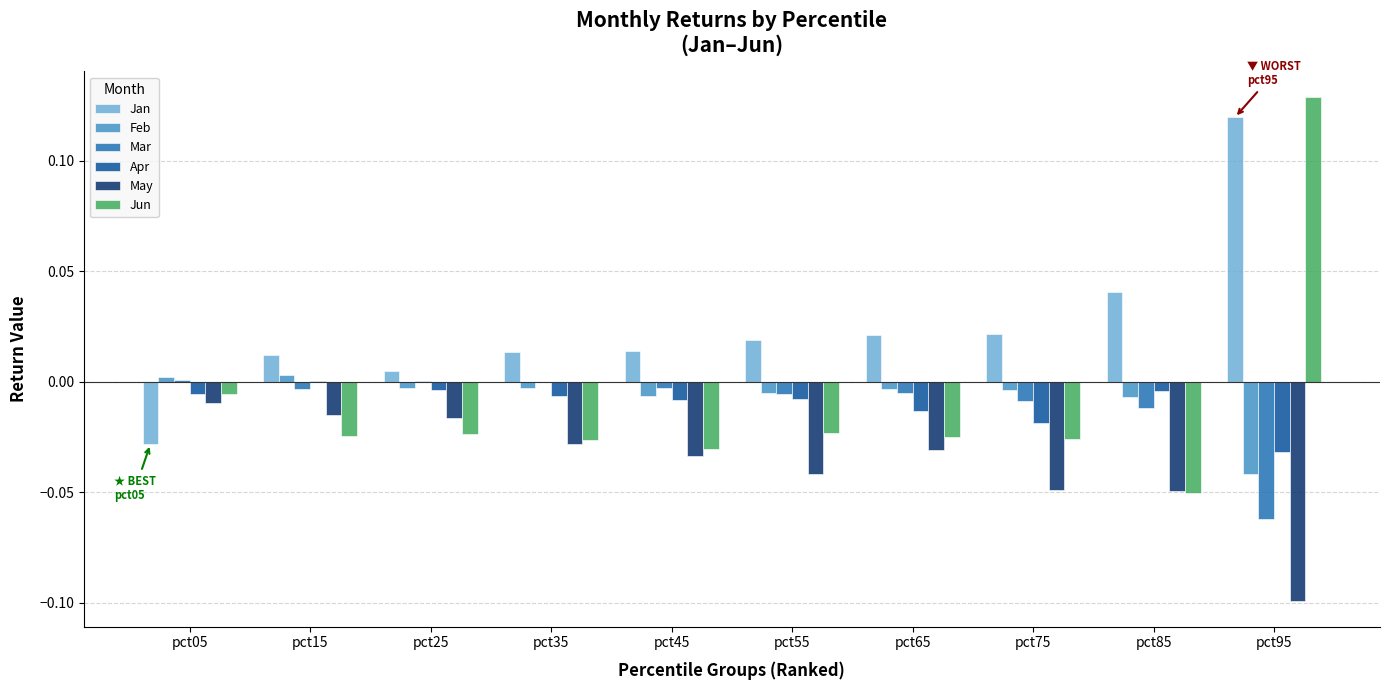

The Jun series shows -0.0 at pct25. True or false?

True